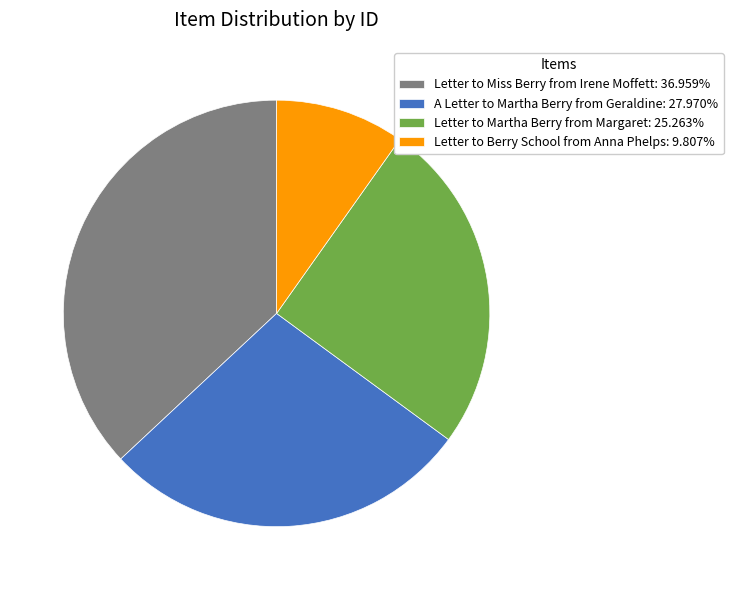

What is the ratio of the value at Letter to Miss Berry from Irene Moffett: 36.959% to the value at Letter to Berry School from Anna Phelps: 9.807%?

3.8